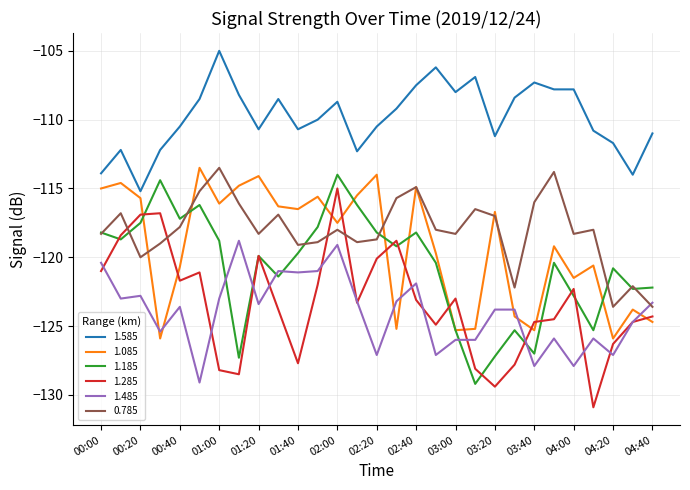

Which series has the largest total across all categories?

1.585